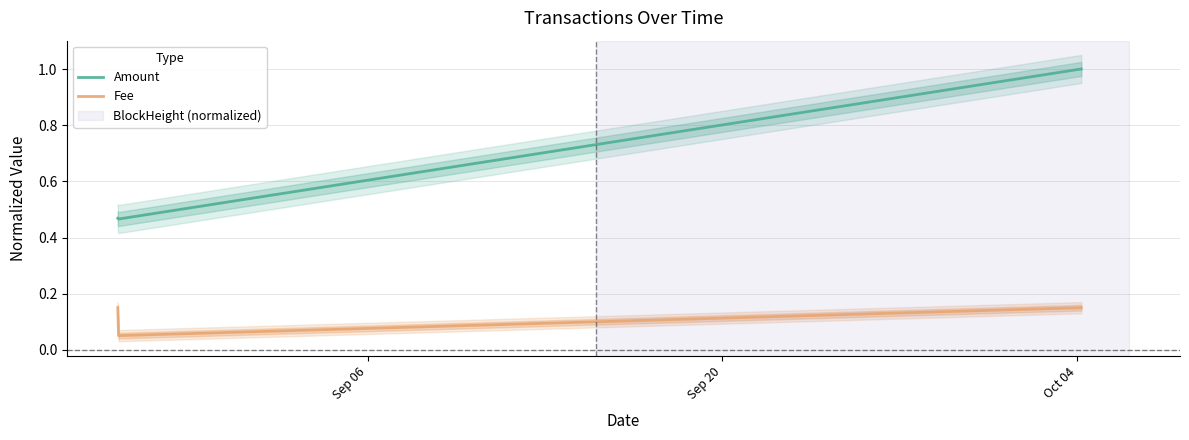

True or false: Amount and Fee cross at least once.

False